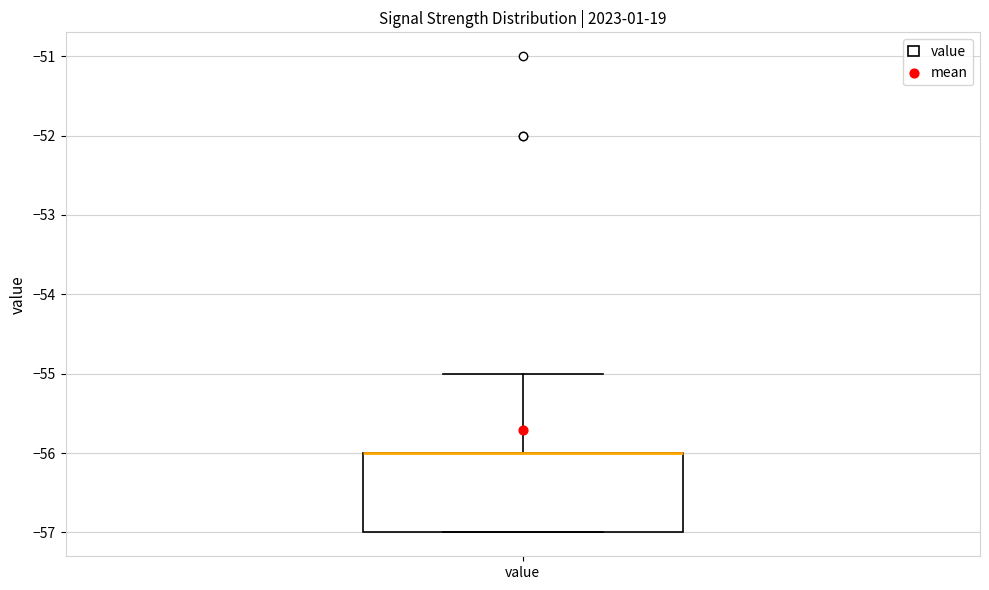

Transcribe this box plot: give where the median line is, the range the box spans, and where the two whiskers end, as read against the y-axis. The values are not printed on the chart, so give them approximately, as read against the axis.

median -56 (drawn on the box's upper edge), box -57 to -56, whiskers -57 to -55